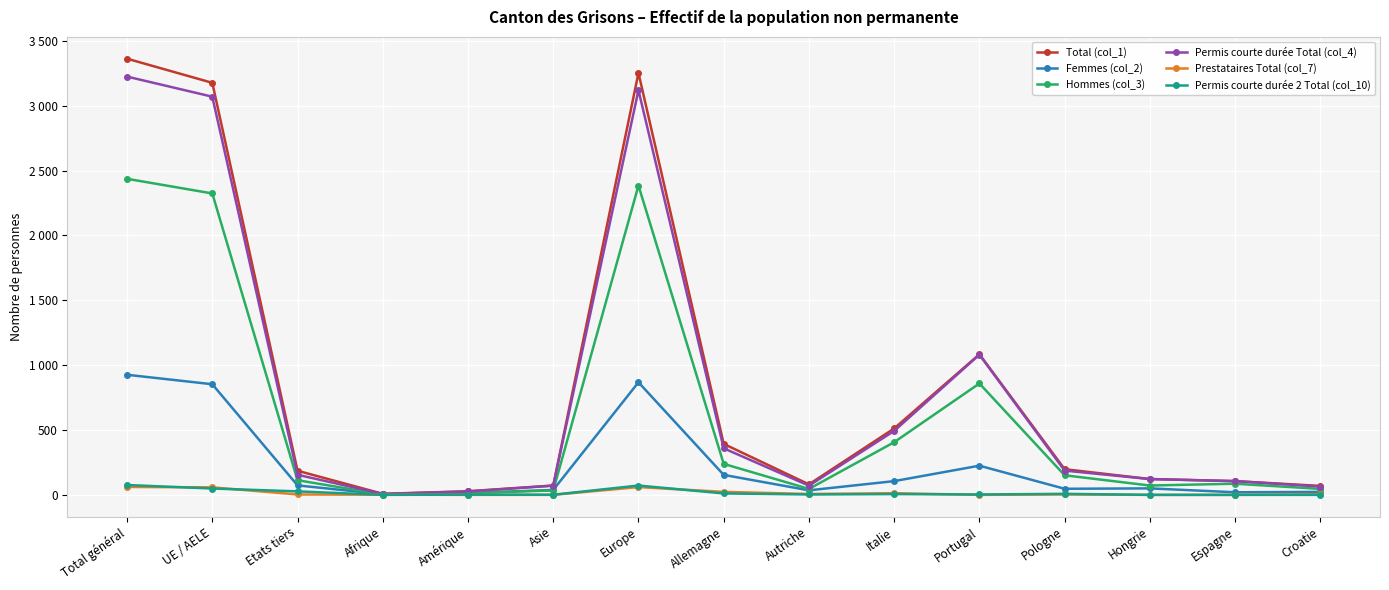

How many values in Permis courte durée 2 Total (col_10) are above zero?

11